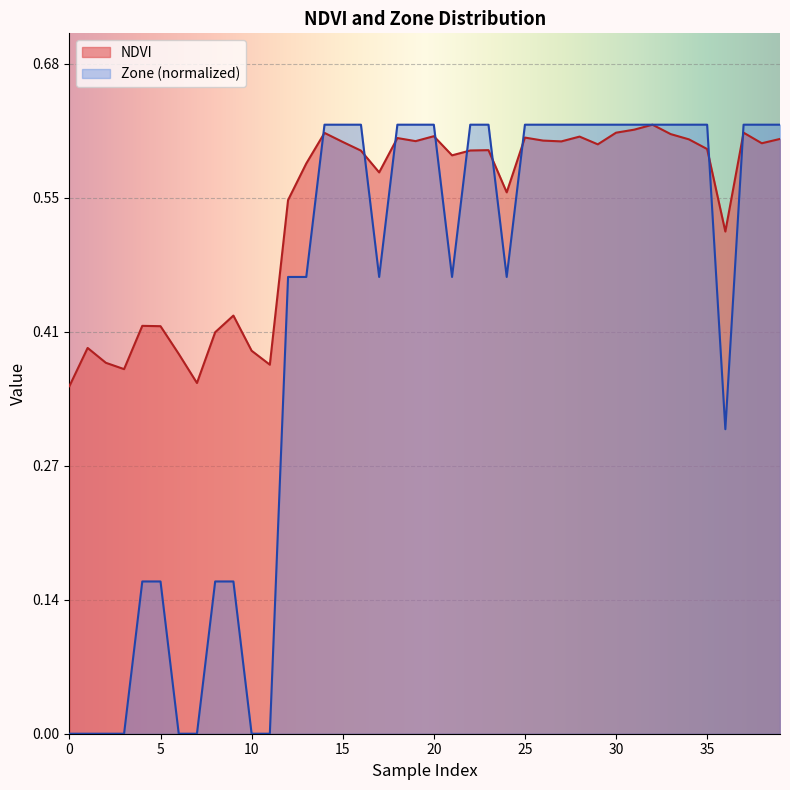

What is the average value of the NDVI series?

0.5